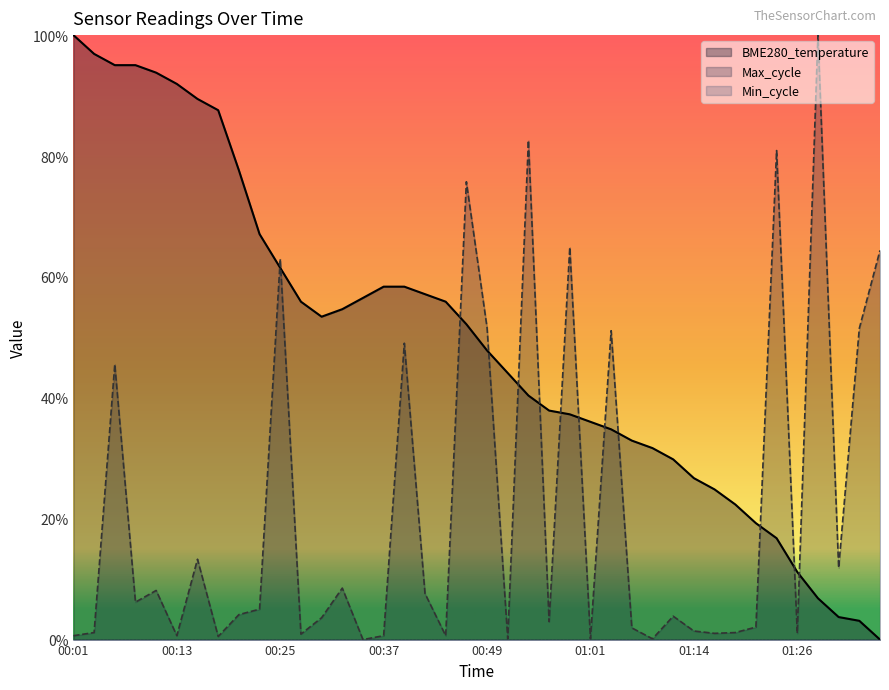

Does the chart display data point markers on the line(s)?

No